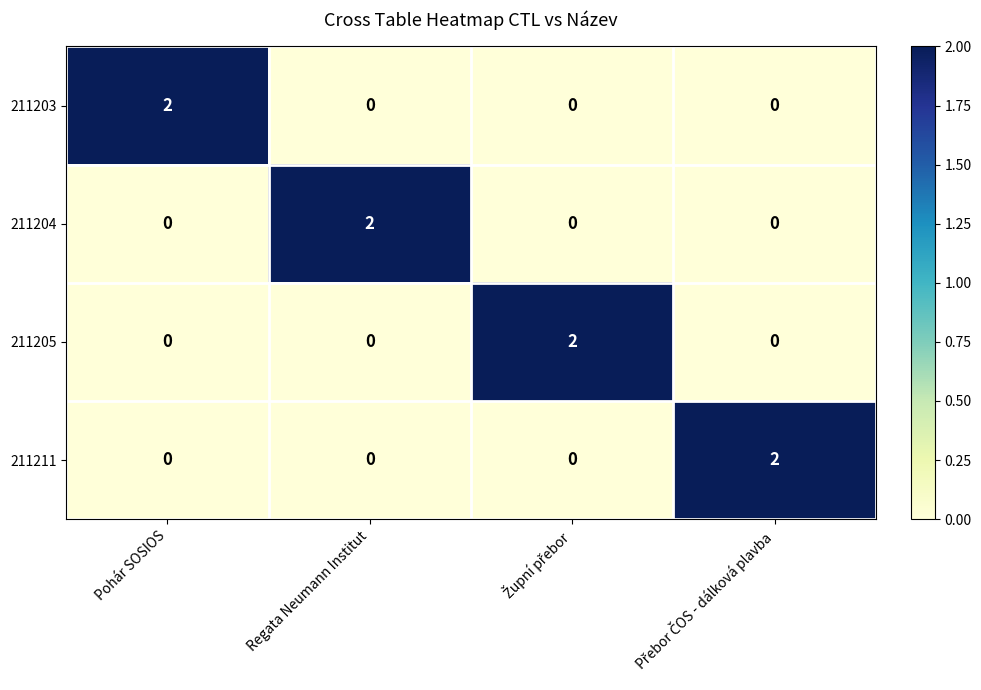

At how many categories does at least one series exceed 1?

4